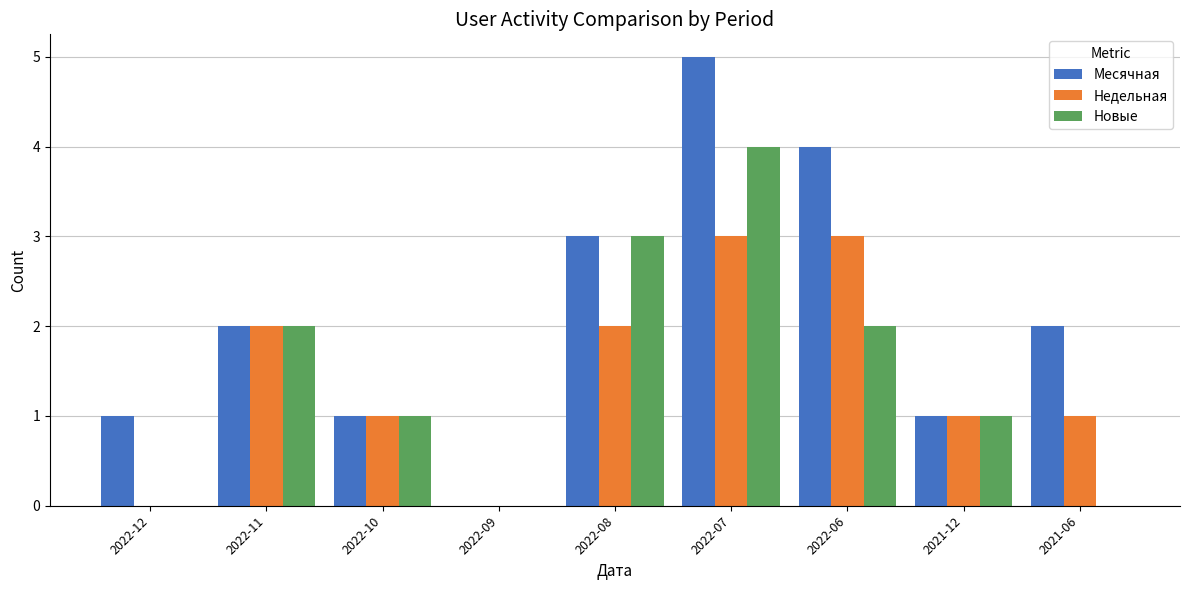

What is the sum of all Недельная values?

13